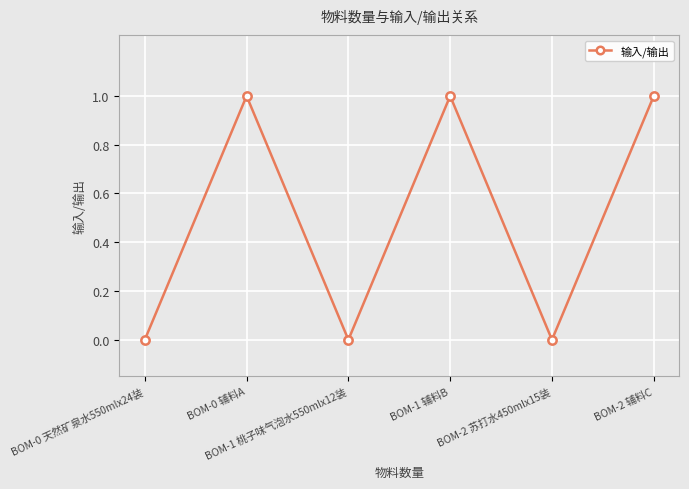

Does the chart have visible grid lines?

Yes